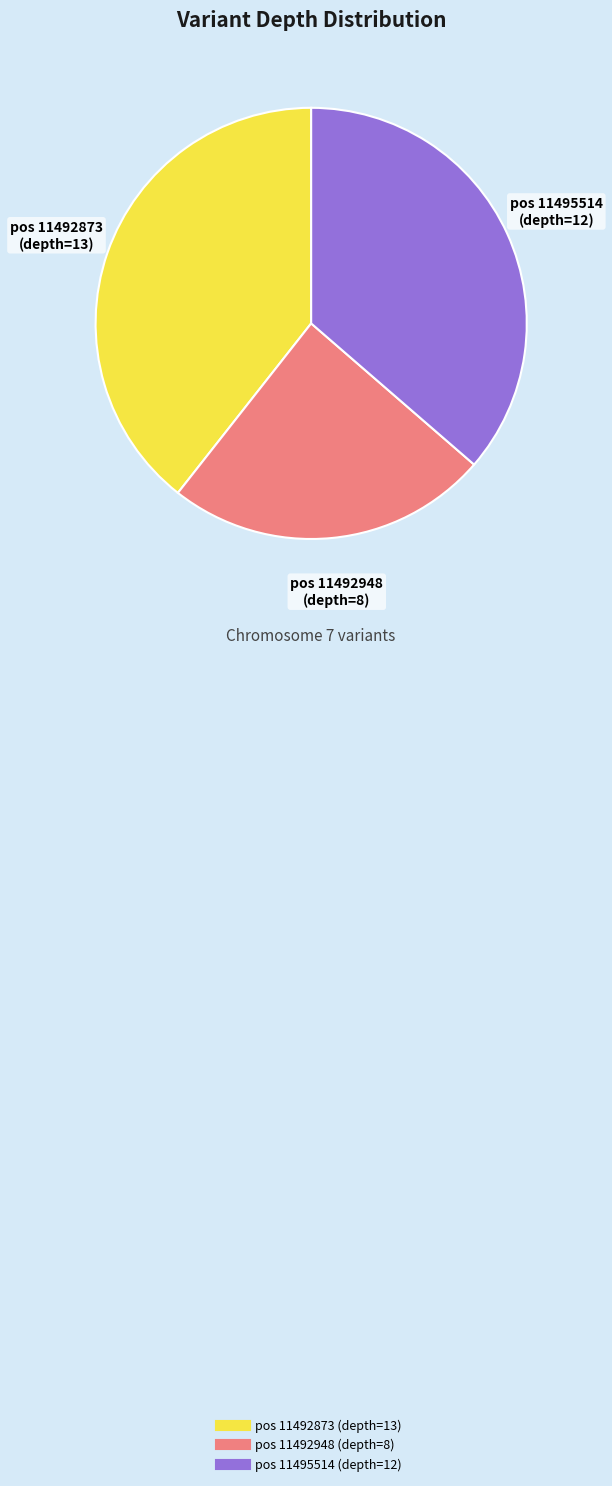

Does any single category account for the majority?

No